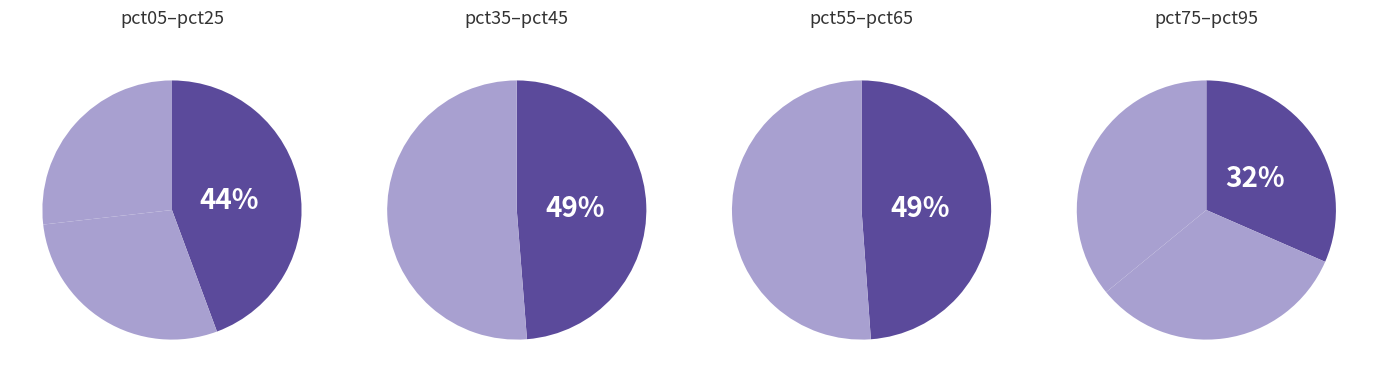

How many segments does this pie chart have?

10